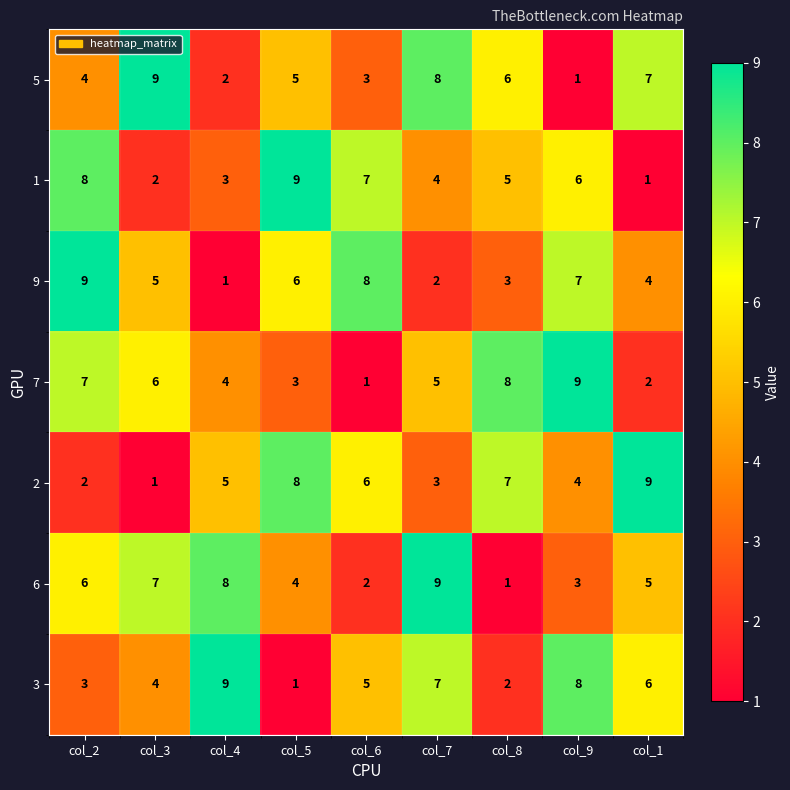

How many data points in 6 are less than 5?

4